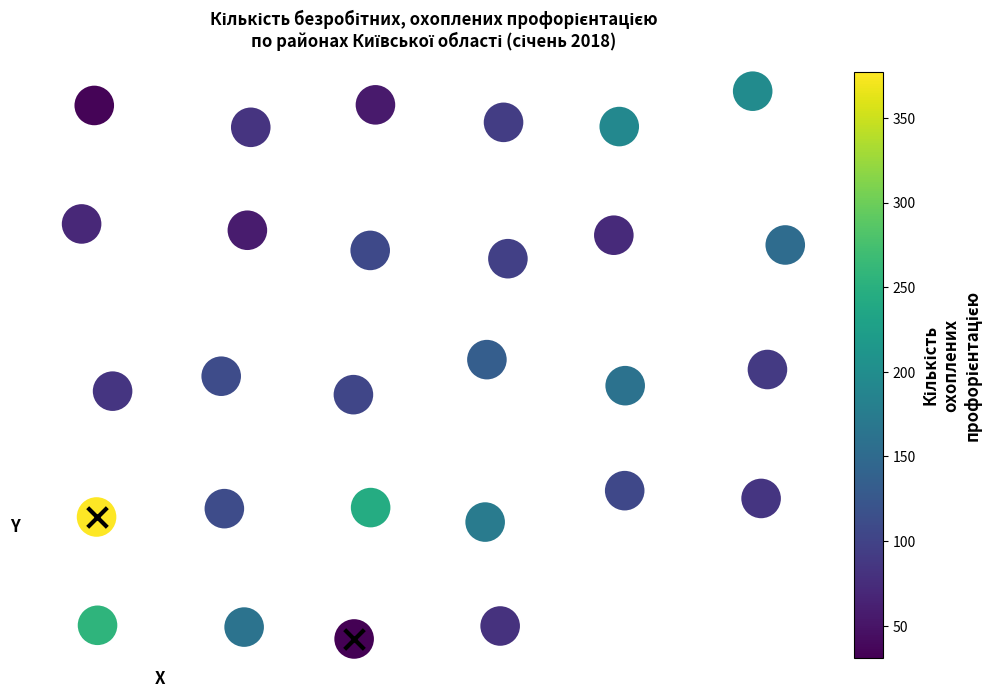

True or false: the data shows -1.5 at 18.

False